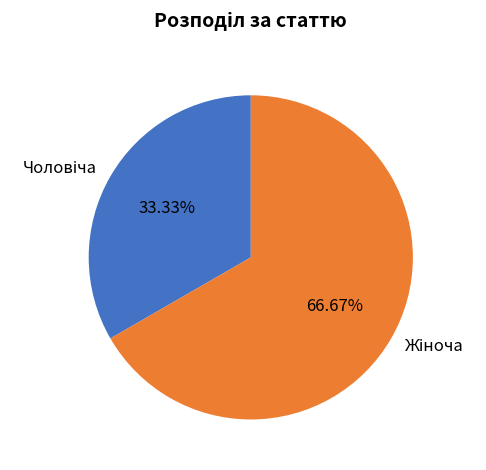

Is there any slice that represents more than half of the pie?

Yes